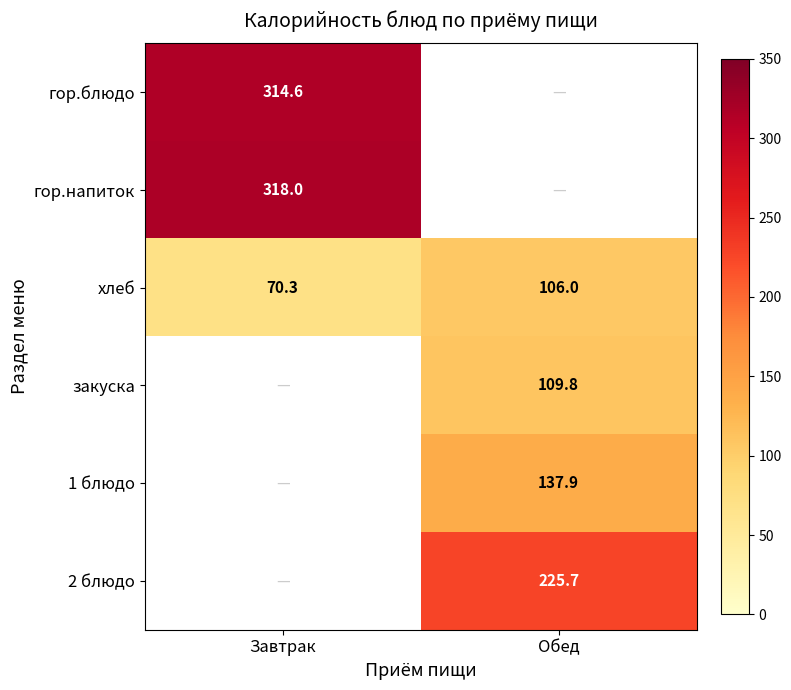

Is the value of хлеб at Завтрак greater than the value of 1 блюдо at Обед?

No